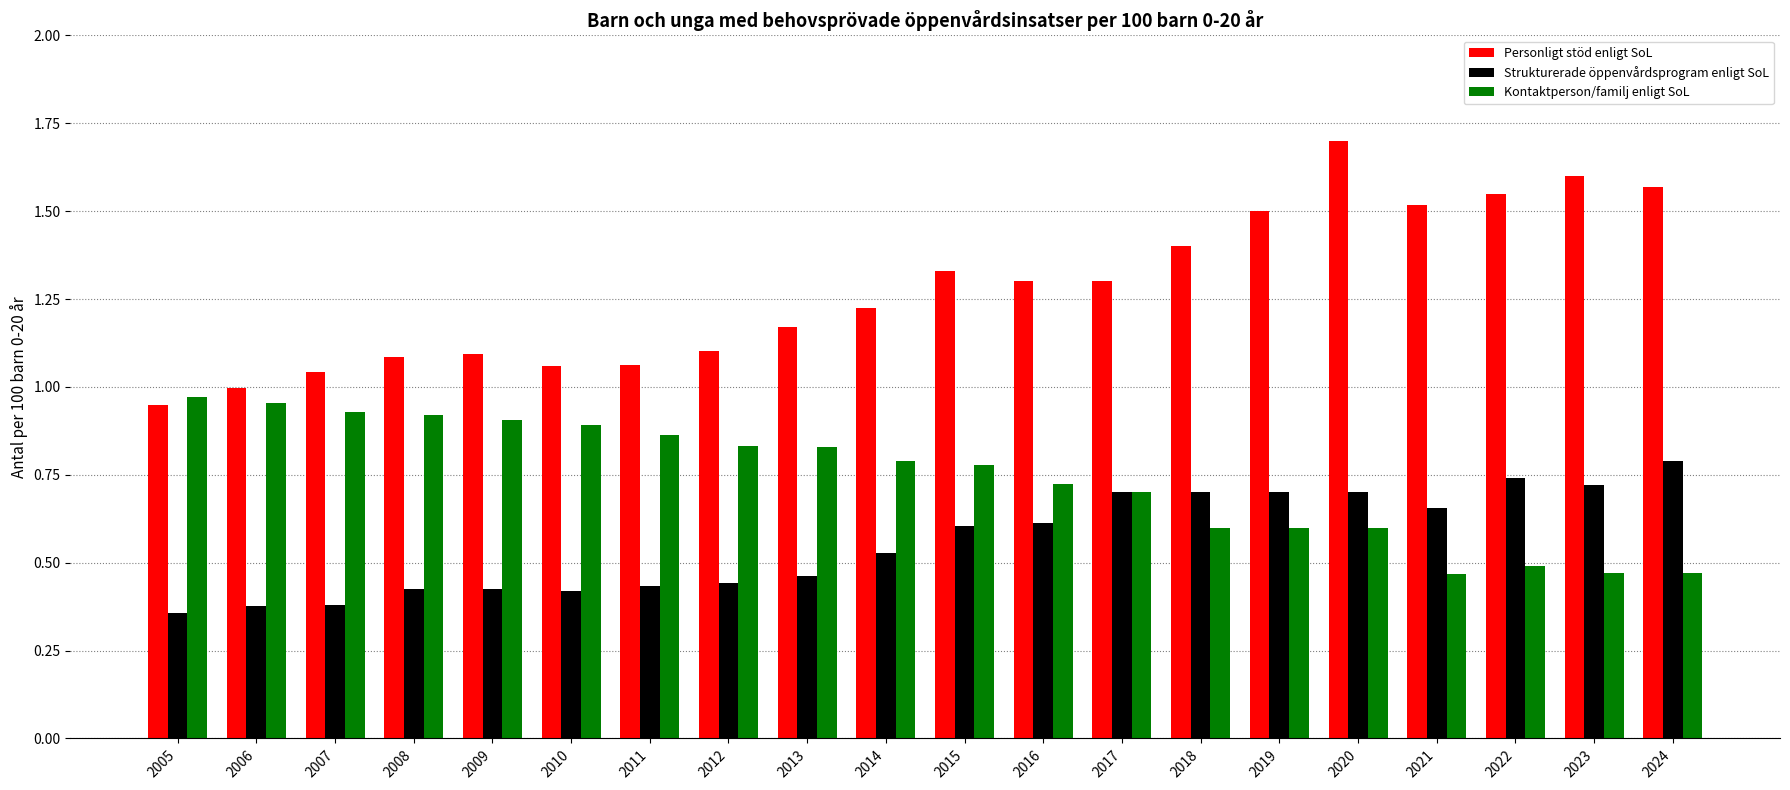

Which category has the highest value in the Personligt stöd enligt SoL series?

2020